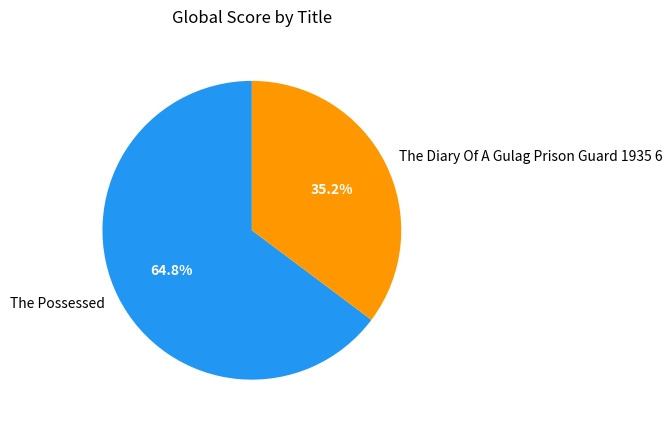

To the nearest percent, what is the average slice percentage?

50%